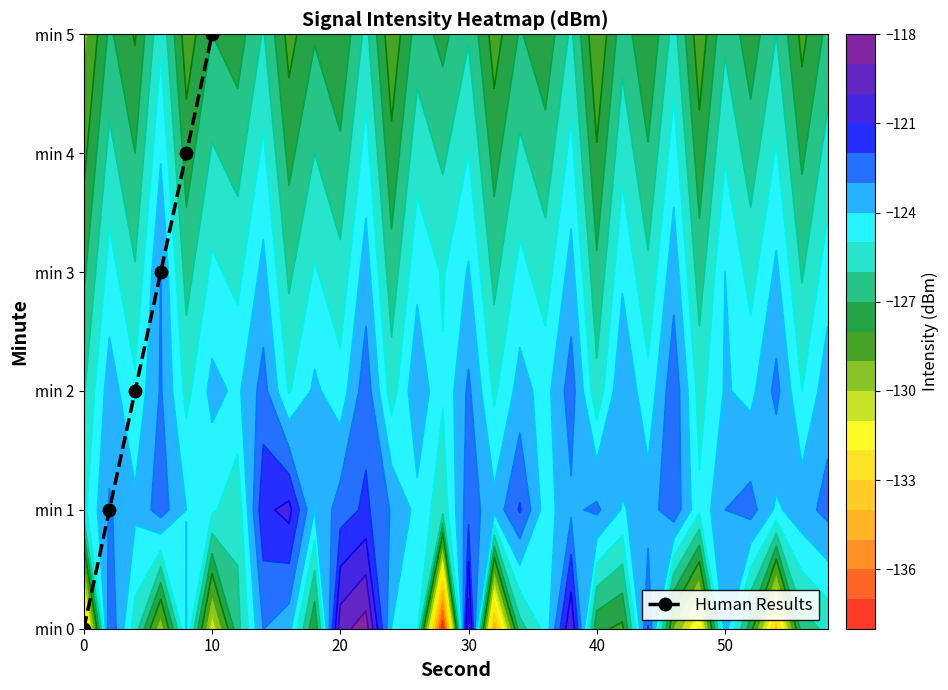

Count the values in the range 1 to 4.

4